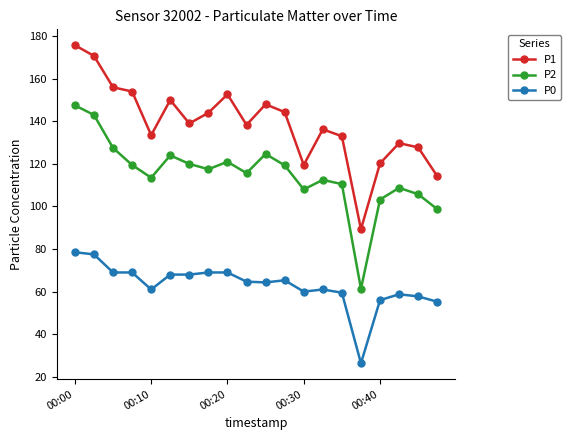

What is the difference between the second highest and second lowest values in the P1 series?

56.5